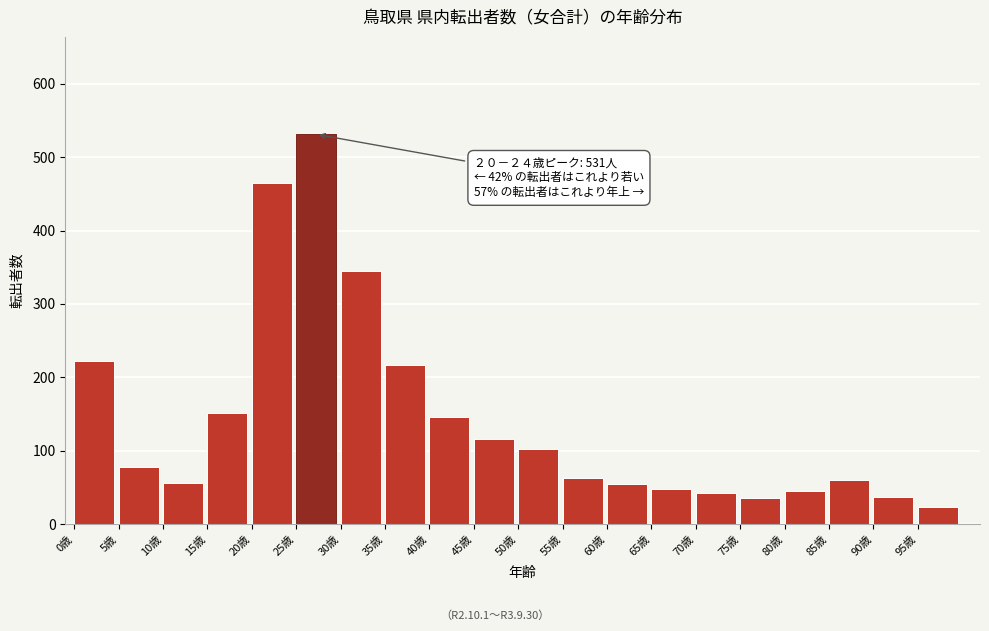

What is the difference between the second highest and minimum values?

441